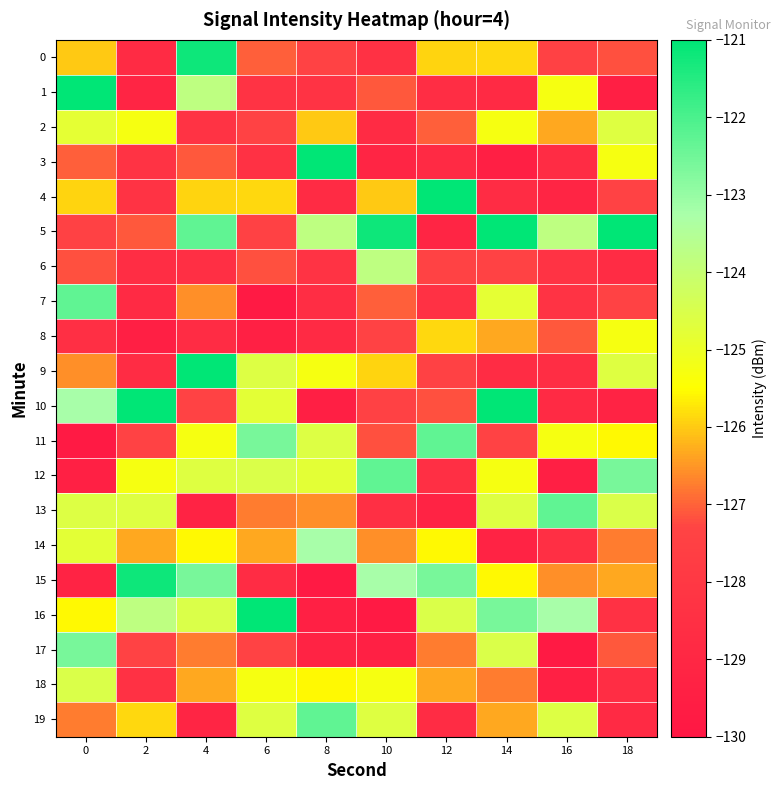

Which series has the largest total across all categories?

5